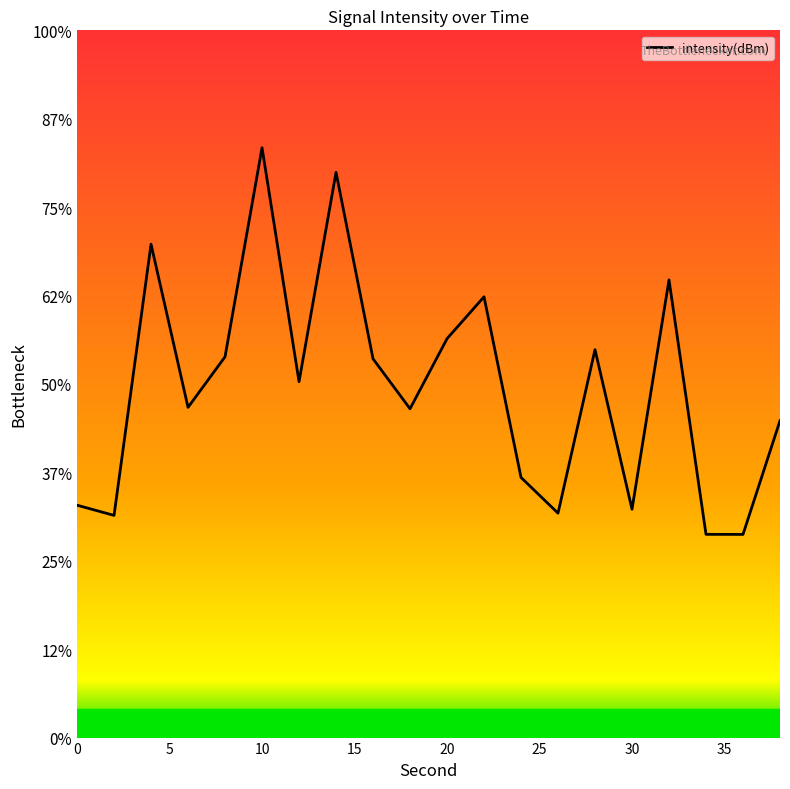

Is this an area chart (filled region under the line)?

No